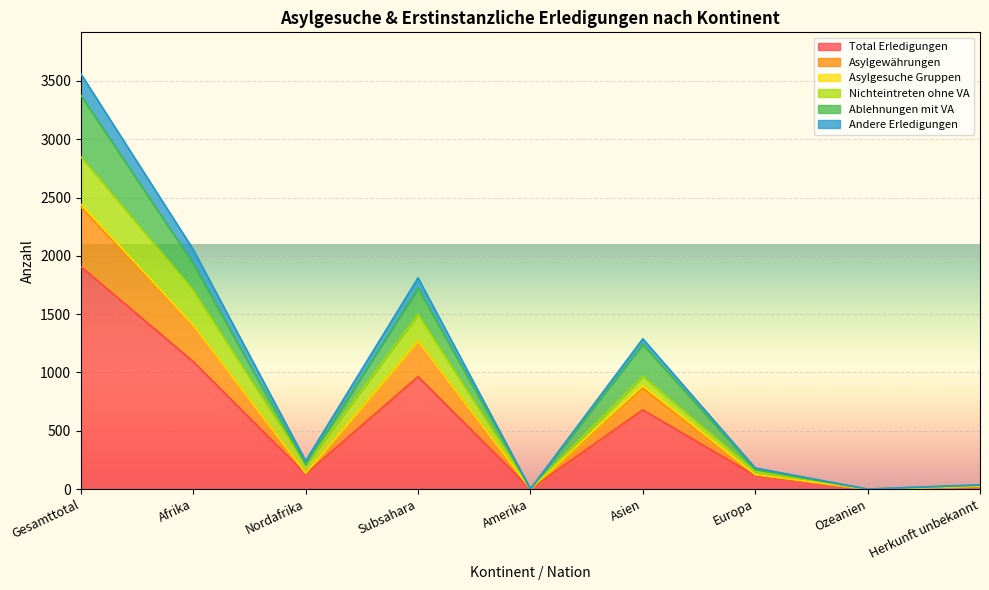

The Andere Erledigungen series shows 14 at Herkunft unbekannt. True or false?

False